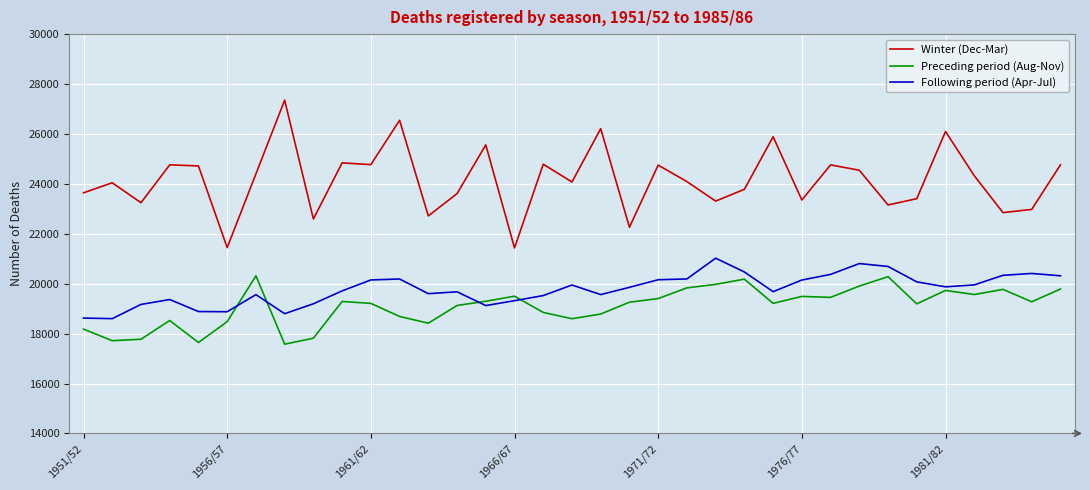

What is the maximum value for Preceding period (Aug-Nov)?

20315